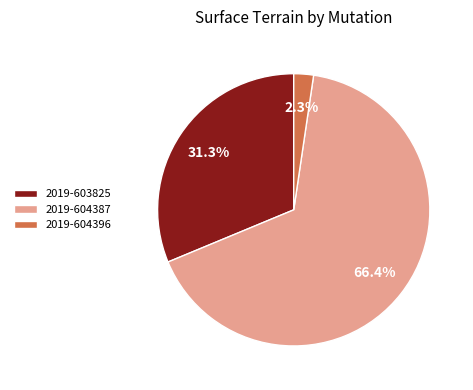

Rank the categories by value from highest to lowest.

2019-604387, 2019-603825, 2019-604396